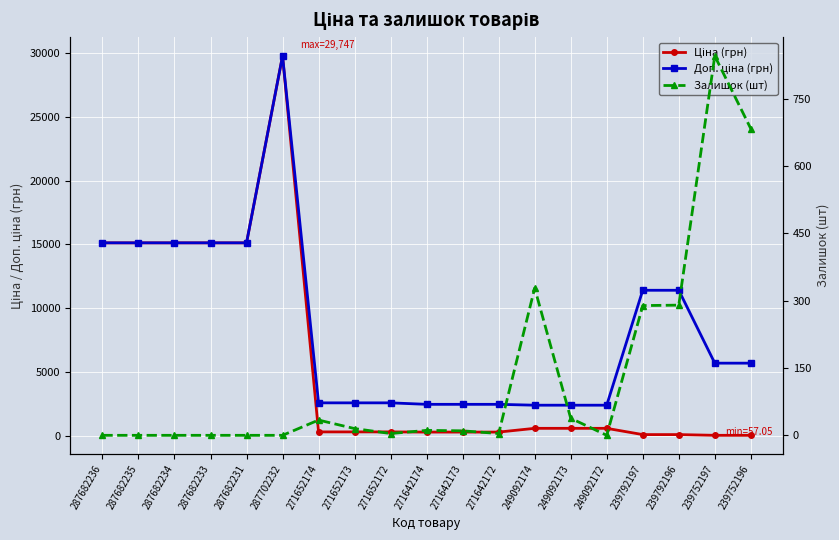

What is the maximum value for Ціна (грн)?

29747.2